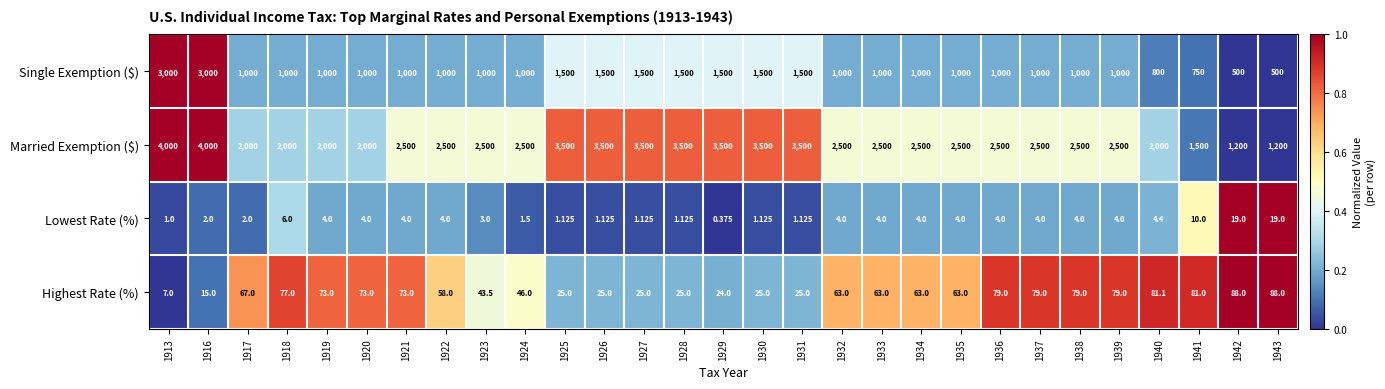

What is the spread (max minus min) of values at 1917?

1998.0